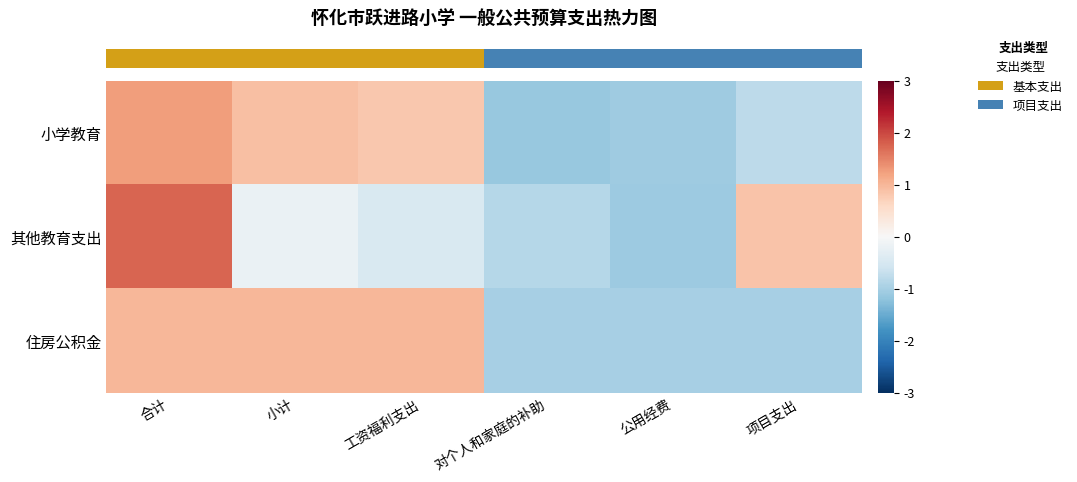

List the series in order of their overall mean, lowest first.

row_0, row_1, row_2